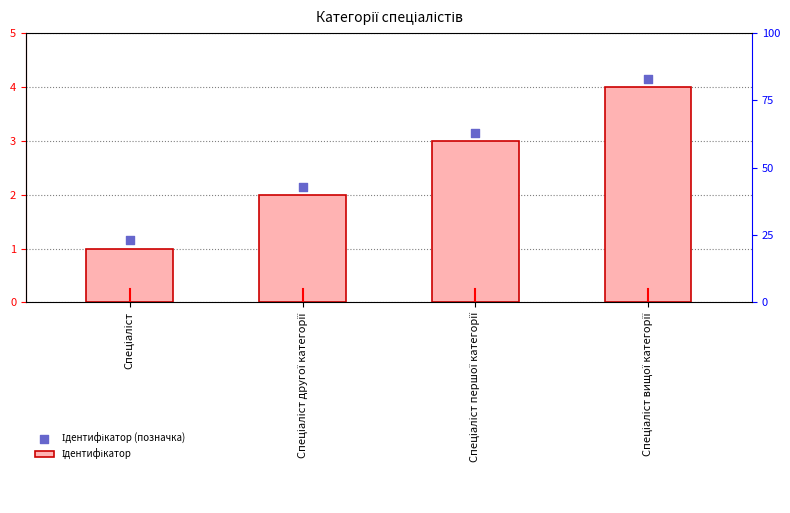

Which series has the largest total across all categories?

Ідентифікатор (позначка)